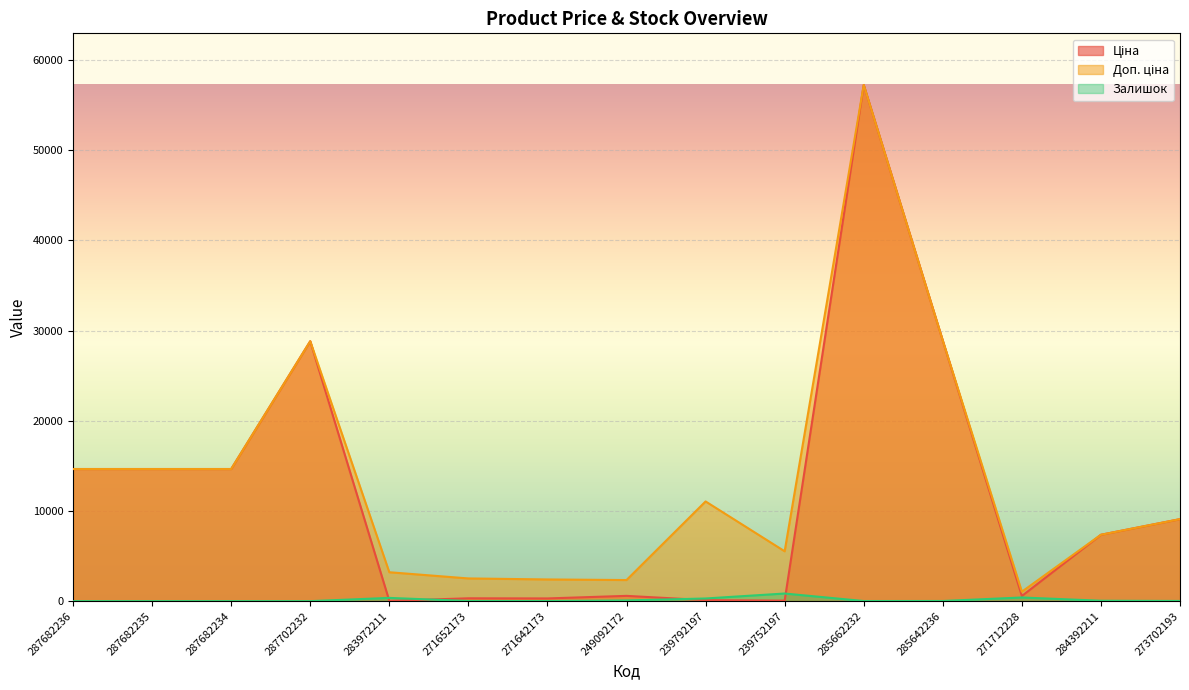

What is the approximate value of Ціна at 285662232?

57235.5